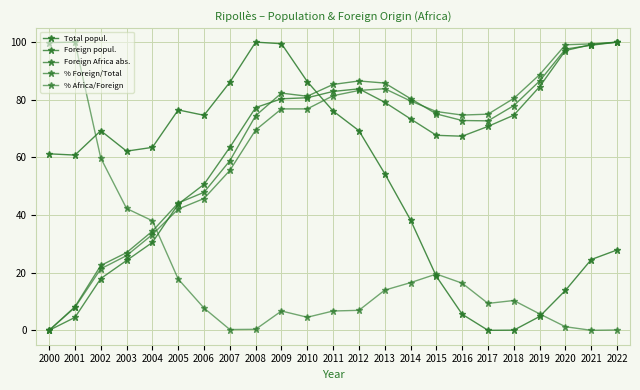

Where is the first local maximum for % Foreign/Total?

2013